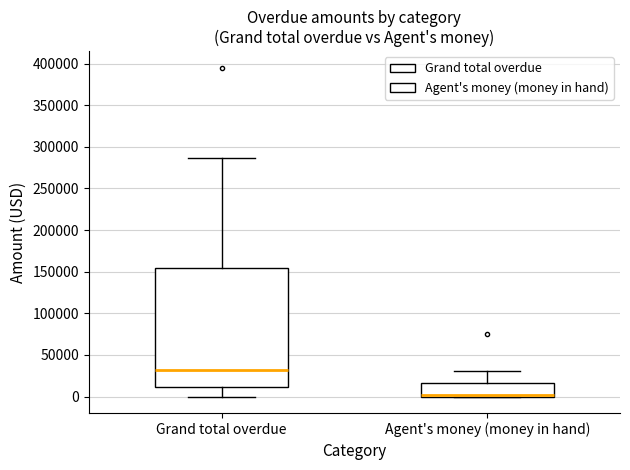

Reading left to right, transcribe this box plot: for each box, give where its median line is, the range the box spans, and where its two whiskers end, as read against the y-axis. The values are not printed on the chart, so give them approximately, as read against the axis.

Grand total overdue: median 30000, box 10000 to 155000, whiskers 0 to 285000
Agent's money (money in hand): median 0 (just above the box's lower edge), box 0 to 15000, whiskers 0 to 30000